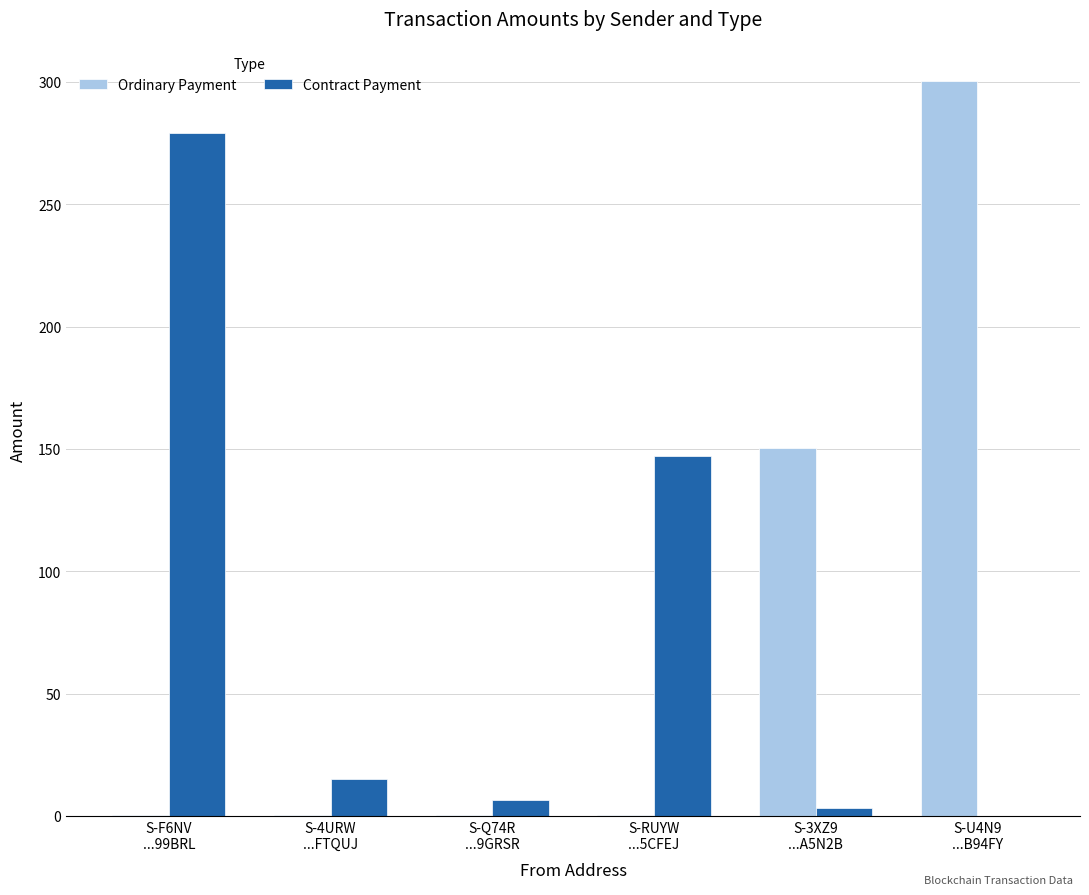

True or false: Contract Payment has a value of 6.3 at S-Q74R
...9GRSR.

True